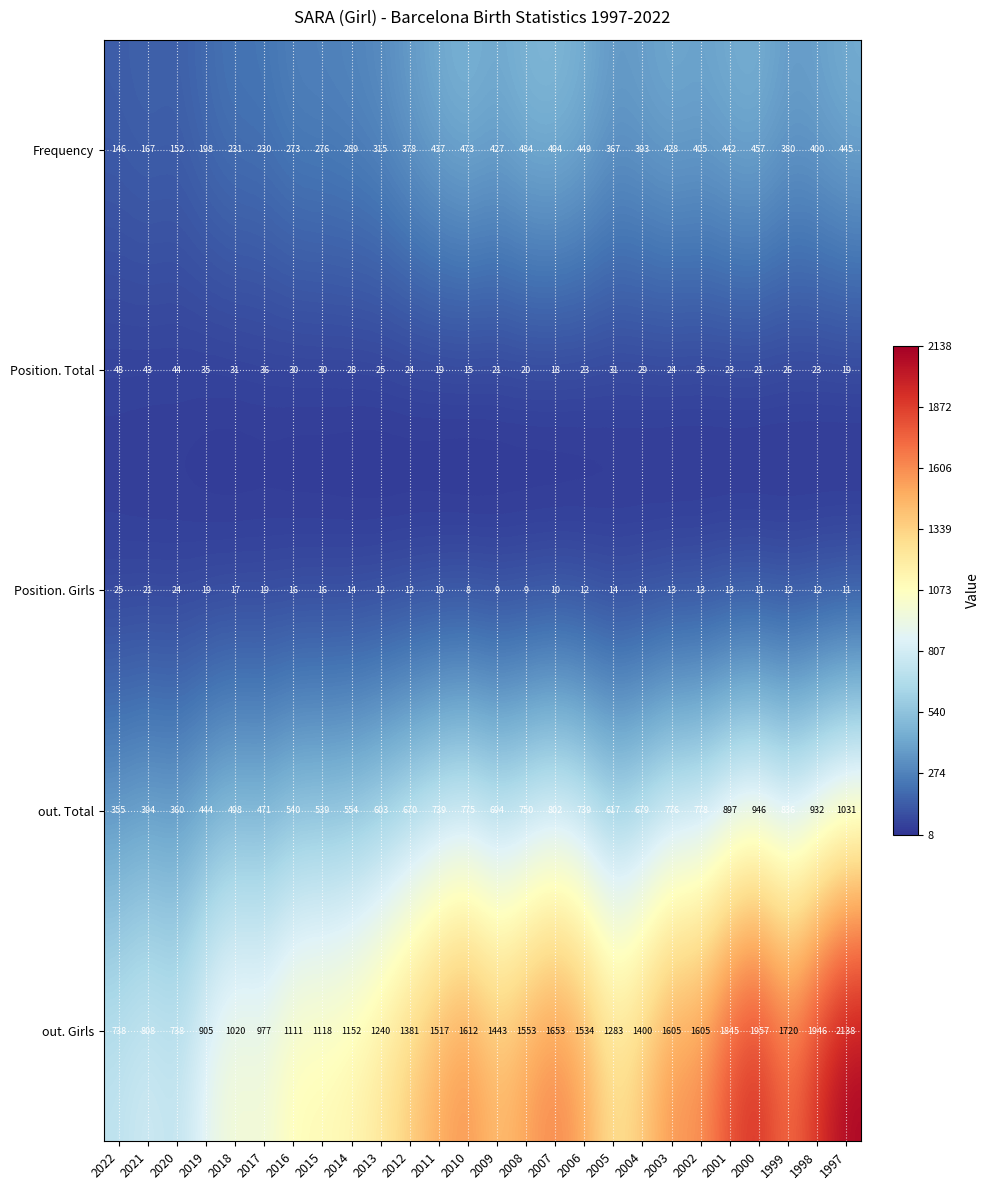

What is the smallest value displayed?

8